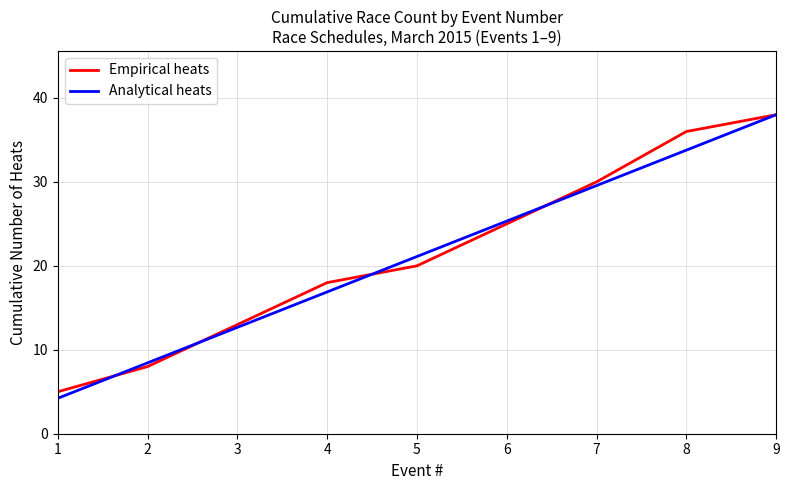

What is the greatest value displayed?

38.0